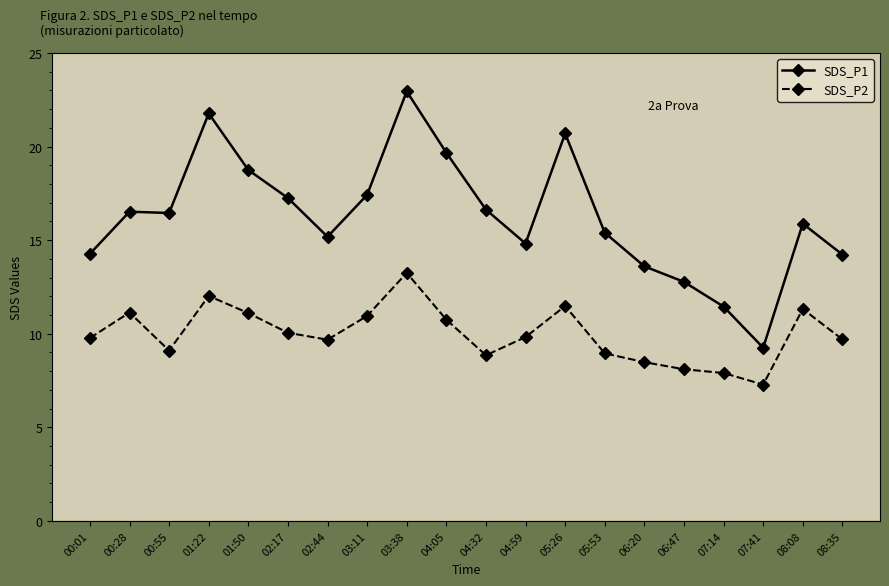

What are all the series names shown in the legend?

SDS_P1, SDS_P2